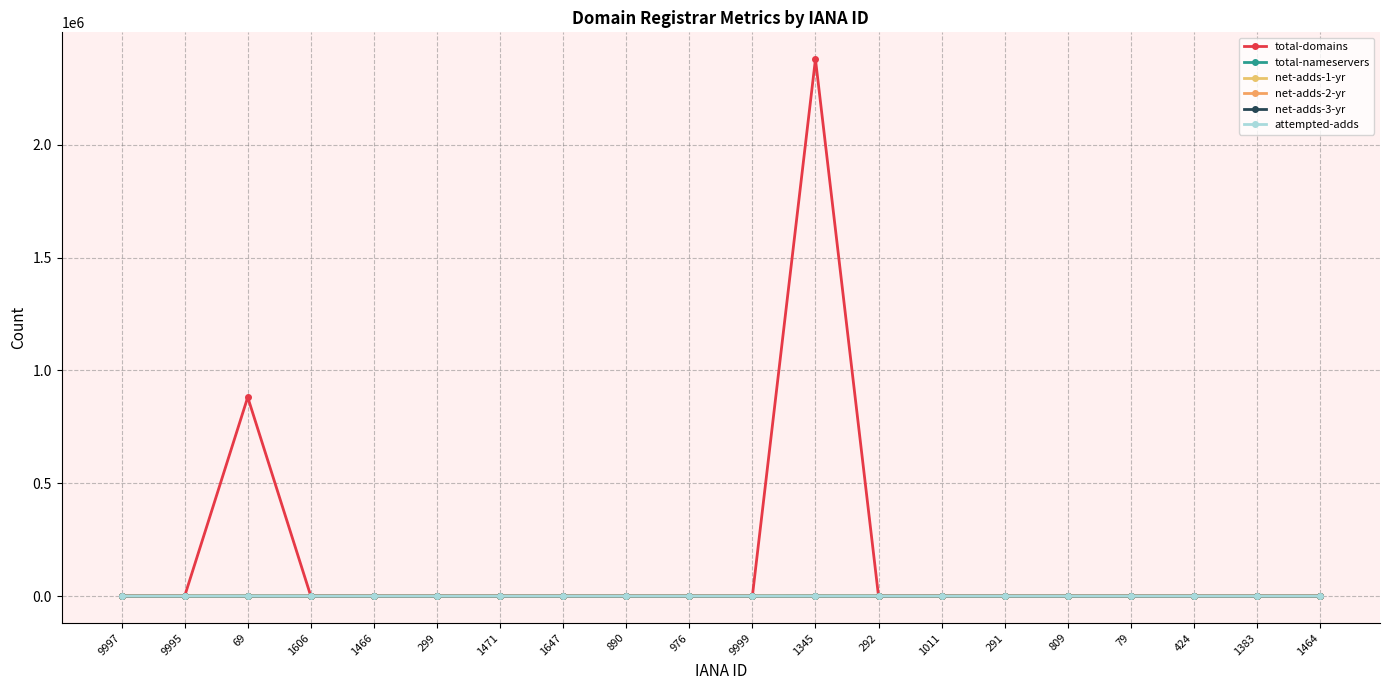

Rank the categories by net-adds-3-yr value from highest to lowest.

1606, 9997, 9995, 69, 1466, 299, 1471, 1647, 890, 976, 9999, 1345, 292, 1011, 291, 809, 79, 424, 1383, 1464